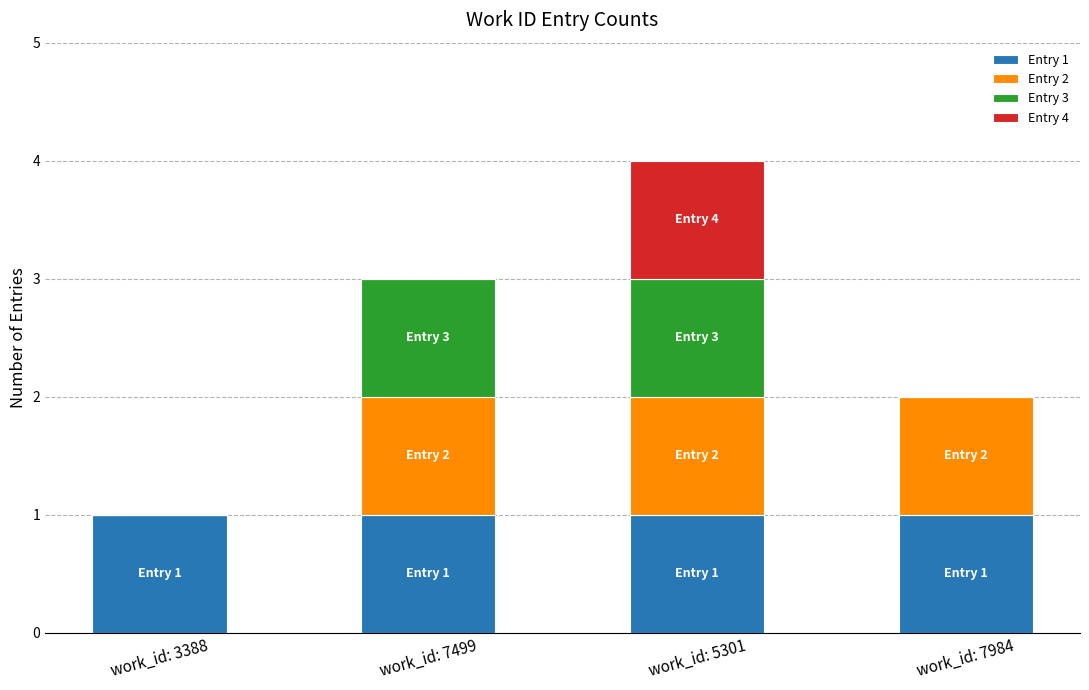

Is it true that Entry 1 equals 1 at work_id: 7984?

True